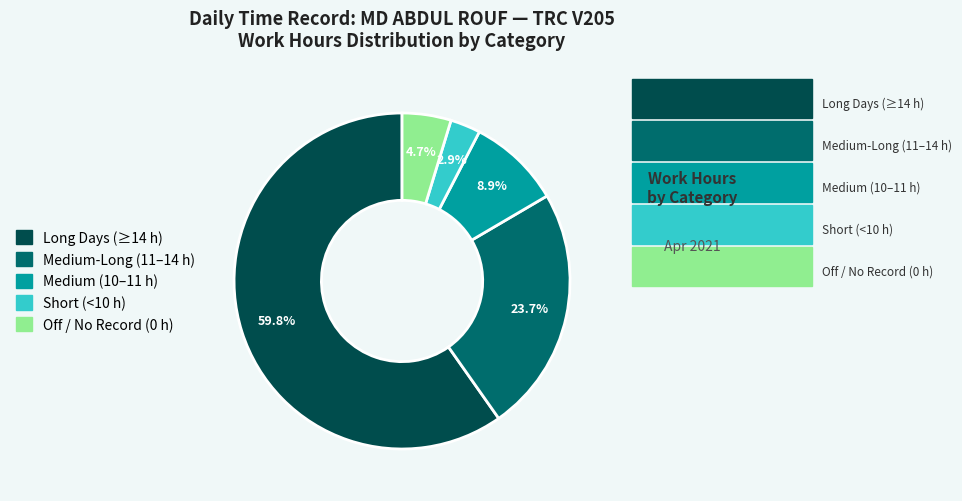

Does any single category account for the majority?

Yes